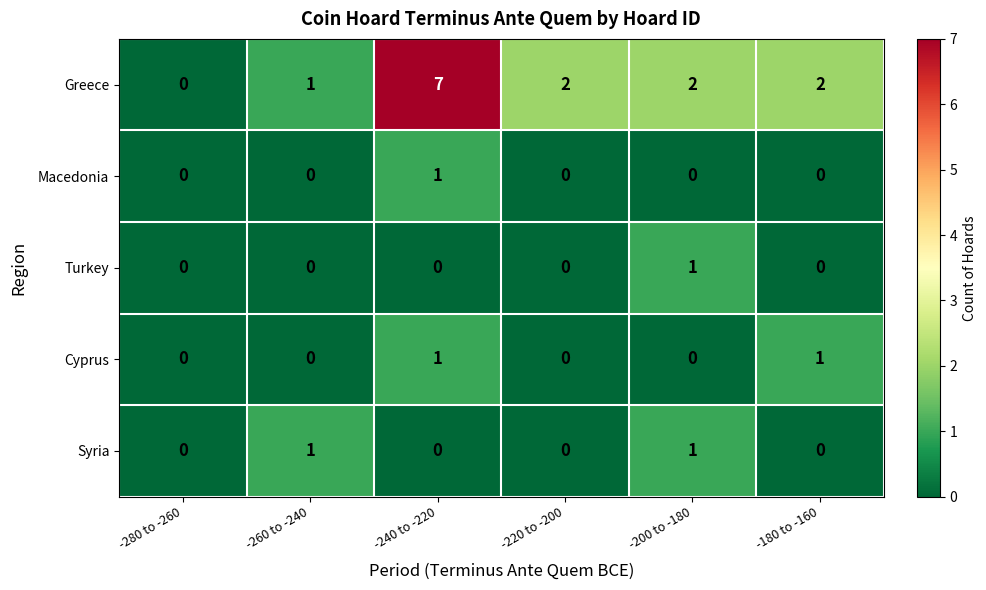

What is the maximum value shown in the chart?

7